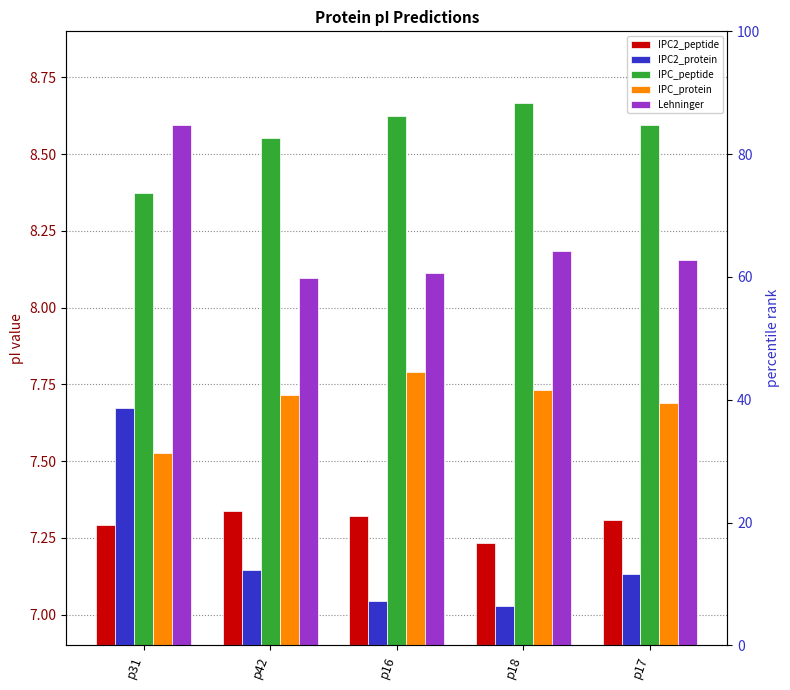

What is the sum of the IPC2_protein values at p16 and p42?

14.2